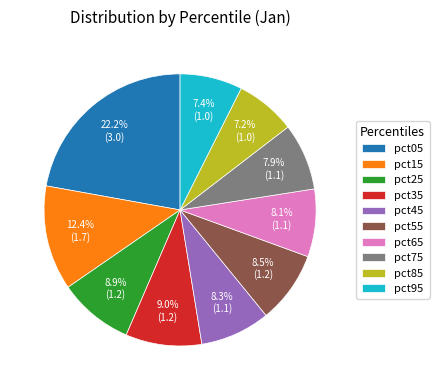

Between pct85 and pct15, which is larger?

pct15